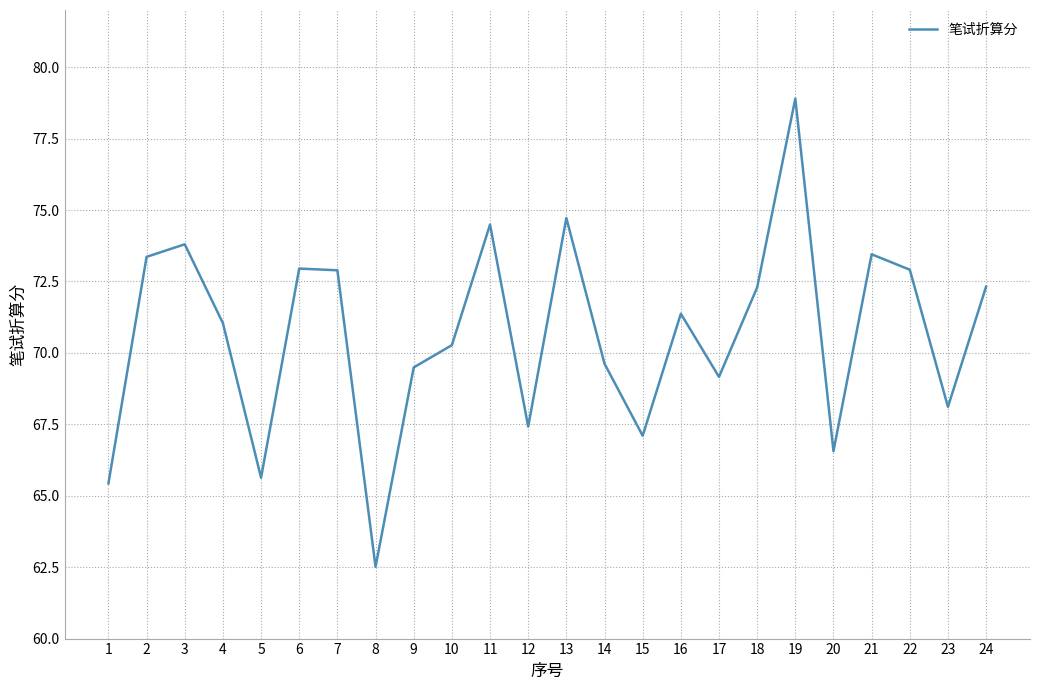

What is the difference between the values at 3 and 13?

0.9